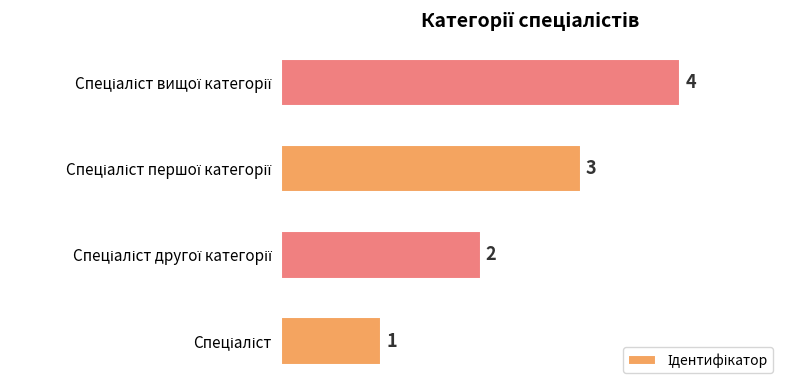

What is the sum of all values?

10